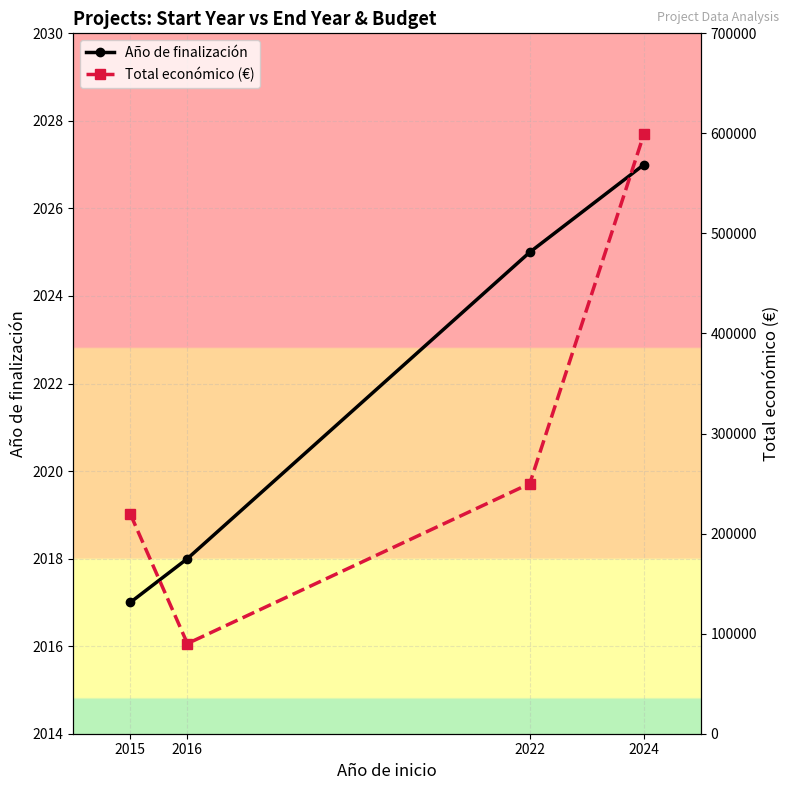

True or false: Total económico (€) and Año de finalización cross at least once.

False